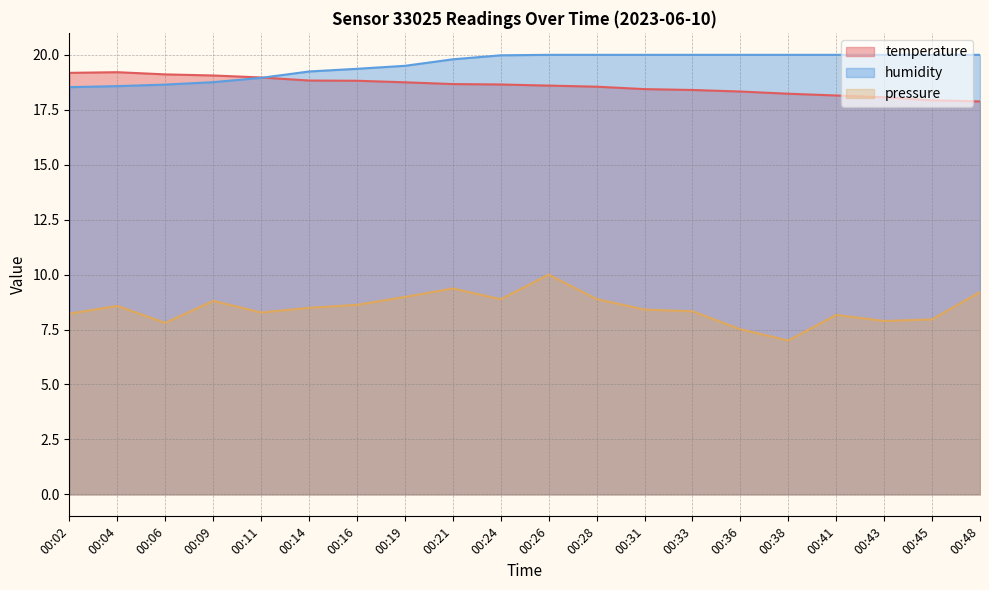

What is the difference between the highest and lowest values at 00:02?

11.0